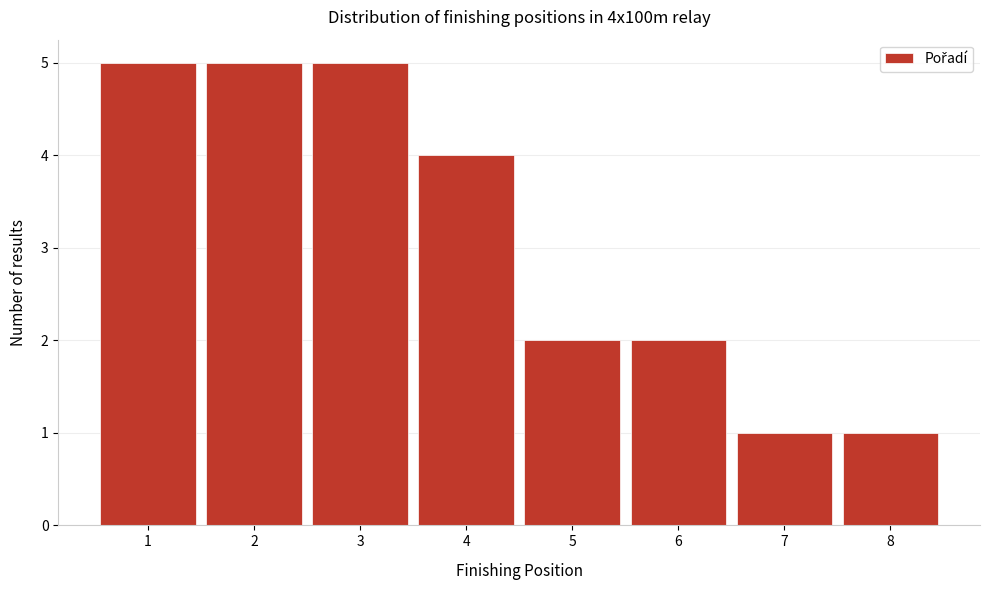

Reading left to right, list every bar in this chart as the range it spans on the x-axis followed by its height. The values are not printed on the chart, so give them approximately, as read against the axis.

0.5 to 1.5: 5
1.5 to 2.5: 5
2.5 to 3.5: 5
3.5 to 4.5: 4
4.5 to 5.5: 2
5.5 to 6.5: 2
6.5 to 7.5: 1
7.5 to 8.5: 1